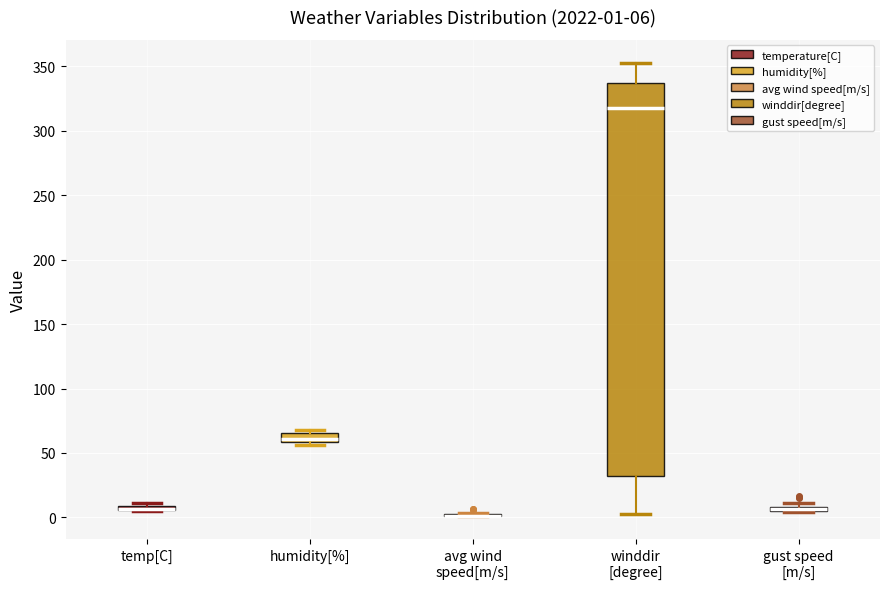

Which box is the tallest, from its lower edge to its upper edge?

winddir [degree]